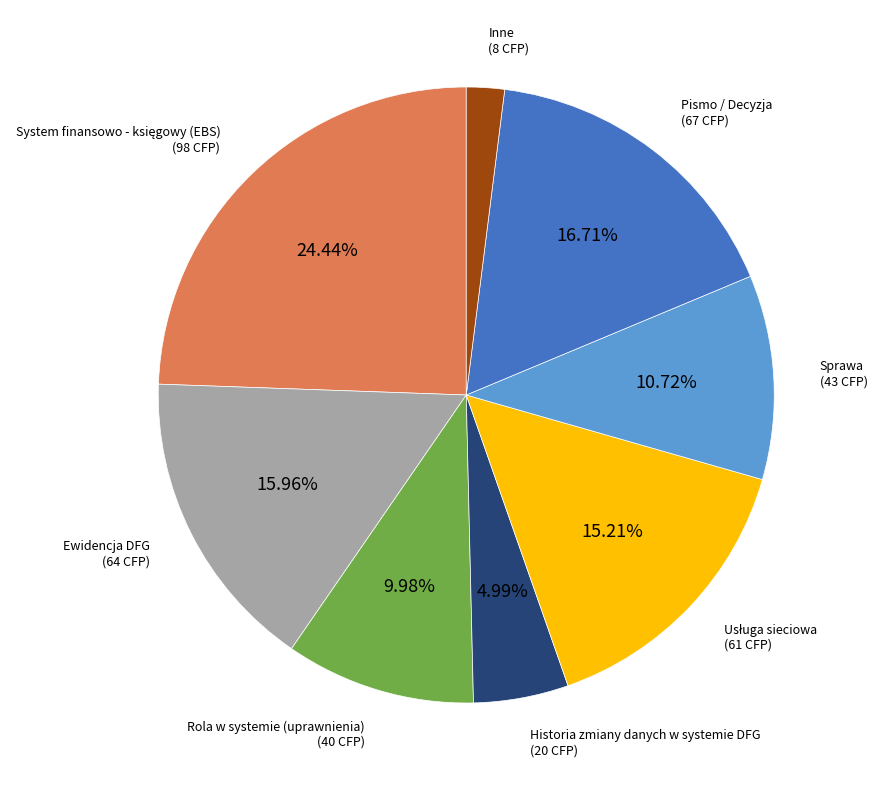

Is there a majority slice in this chart?

No